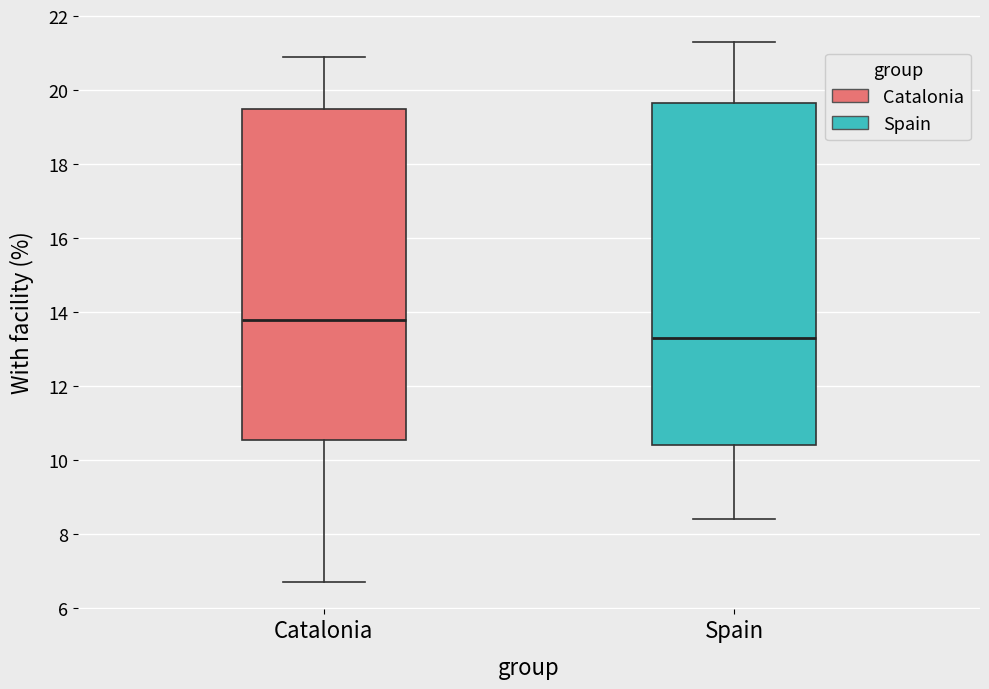

Reading left to right, read every box against the y-axis: the position of its median line, the range the box covers, and the ends of its whiskers. The values are not printed on the chart, so give them approximately, as read against the axis.

Catalonia: median 13.8, box 10.6 to 19.6, whiskers 6.8 to 21.0
Spain: median 13.4, box 10.4 to 19.6, whiskers 8.4 to 21.4